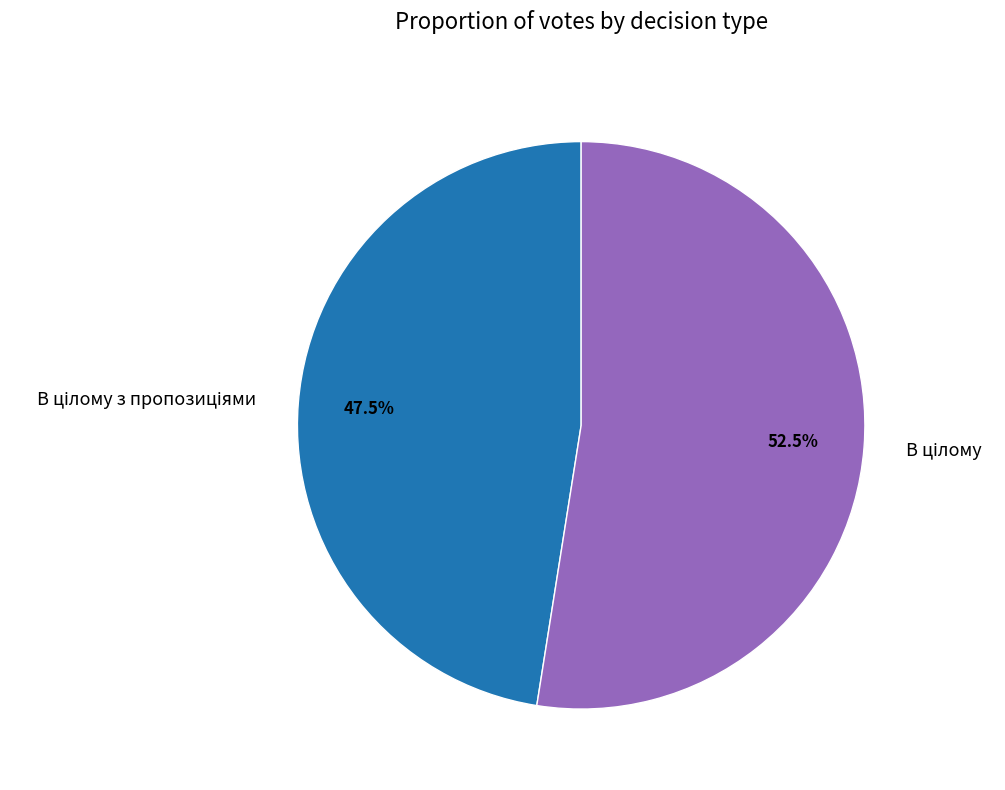

Is there any slice that represents more than half of the pie?

Yes